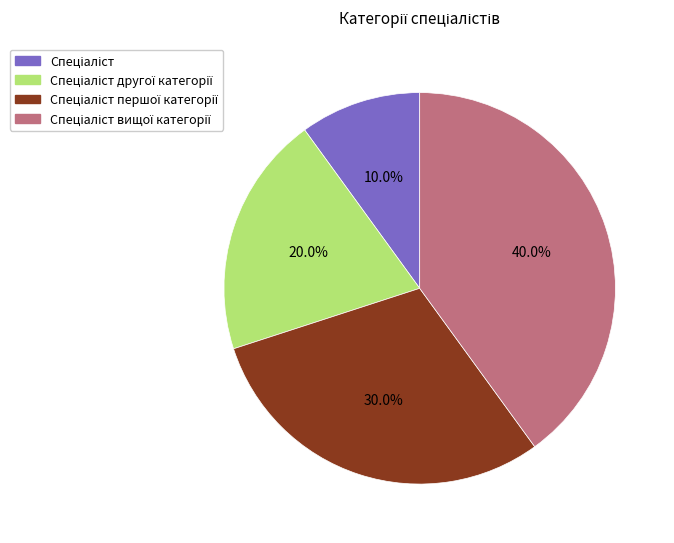

Does any single category account for the majority?

No